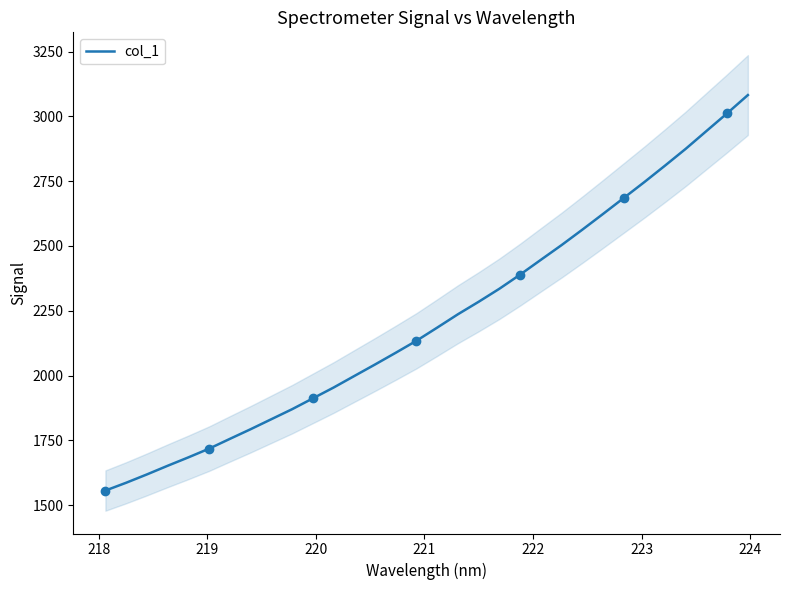

What is the sum of all values?

70908.8